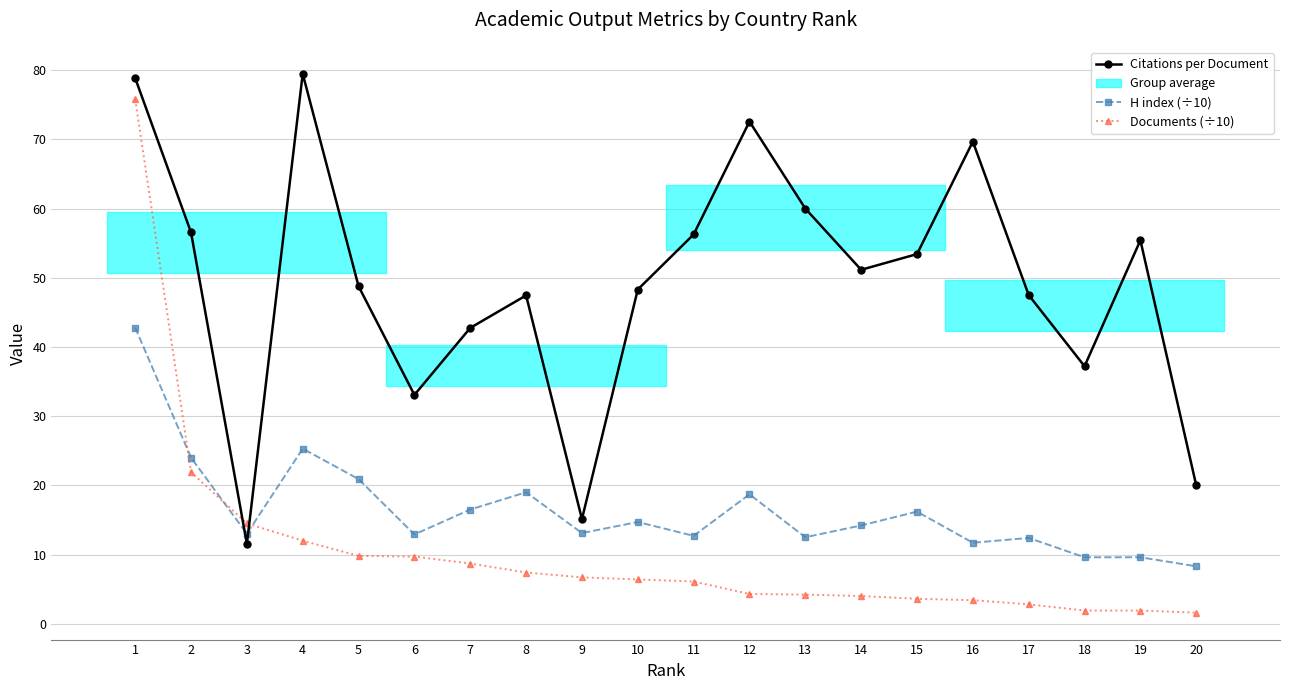

Which category has the lowest value across all series?

20